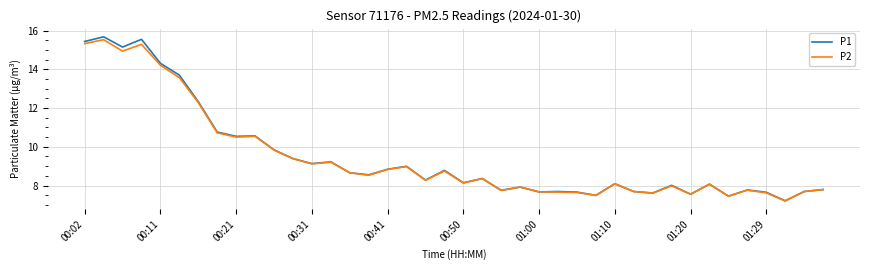

Which series has the widest spread of values?

P1